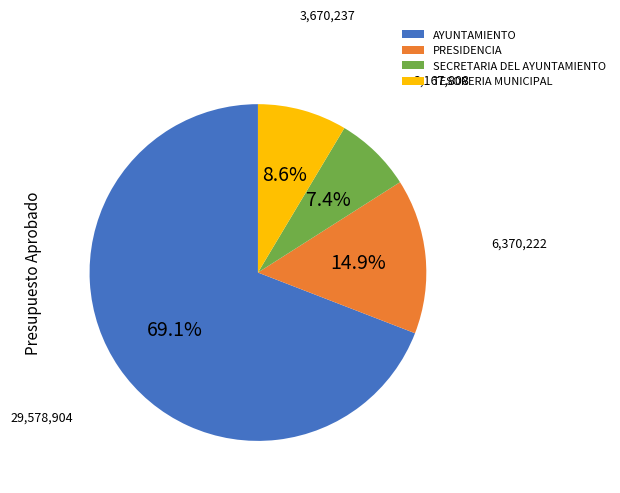

Is it true that SECRETARIA DEL AYUNTAMIENTO is 1% of the pie?

False